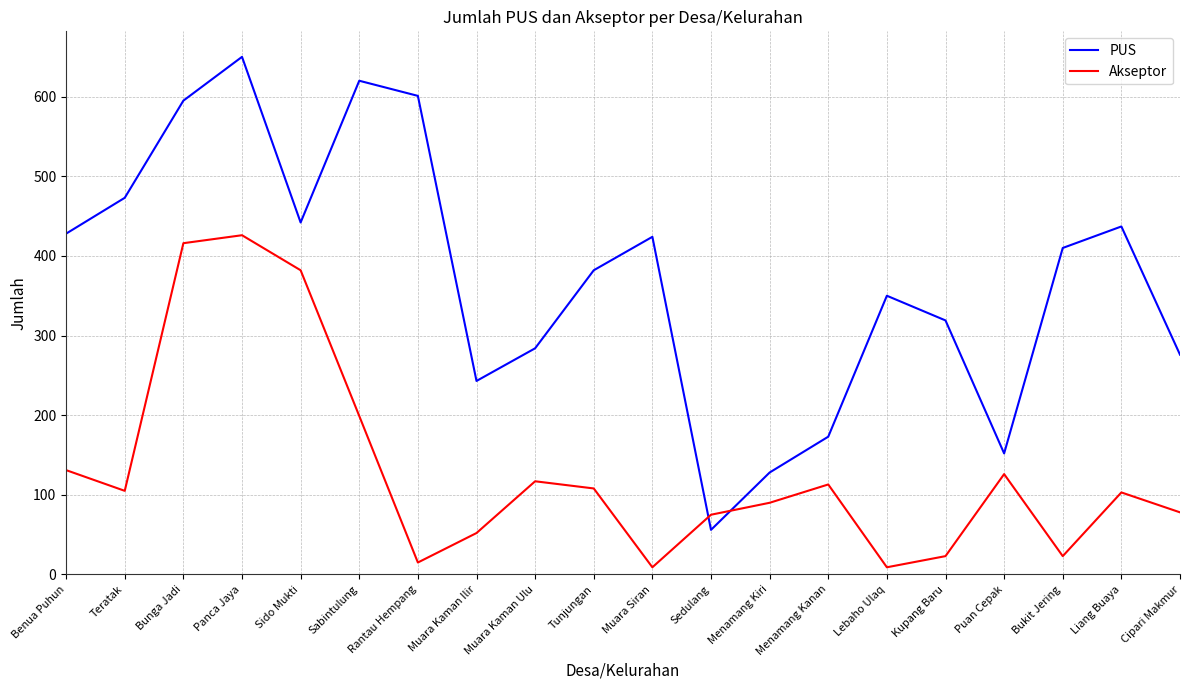

Rank the series at Sedulang from lowest to highest value.

PUS, Akseptor